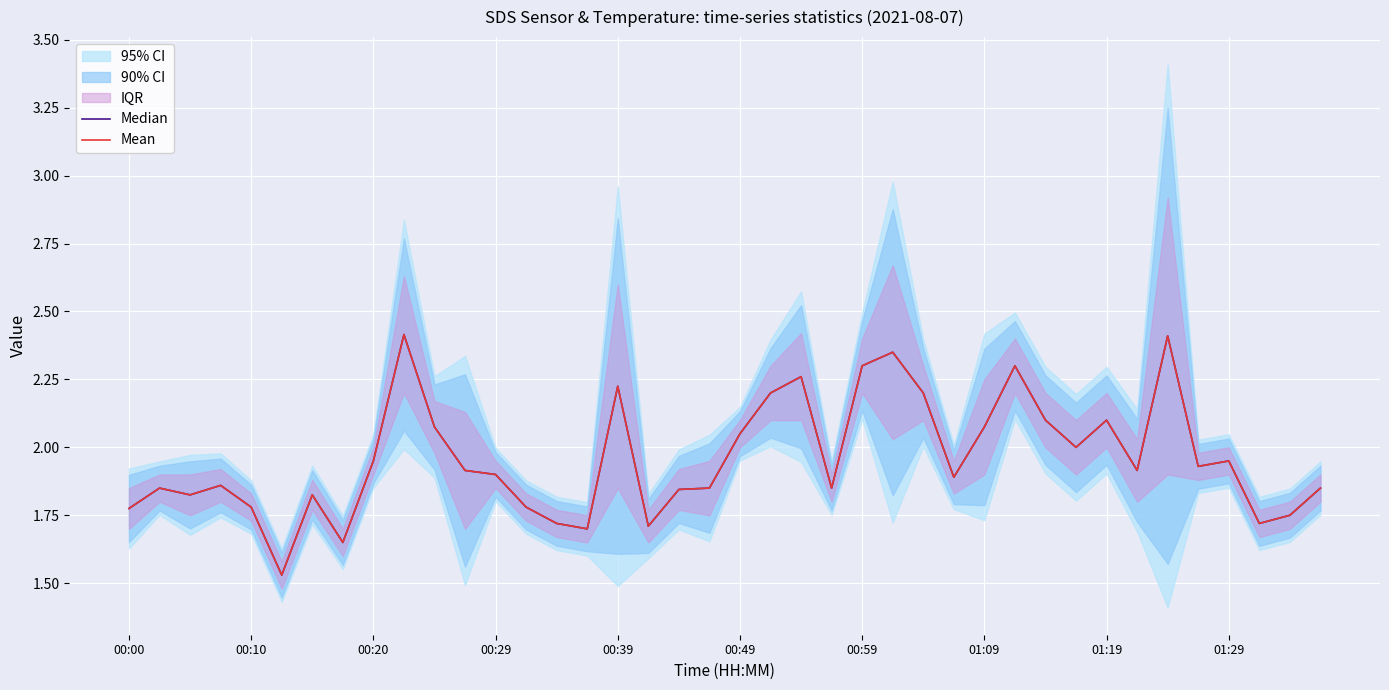

At 00:29, list the series in order from smallest to largest.

Median, Mean